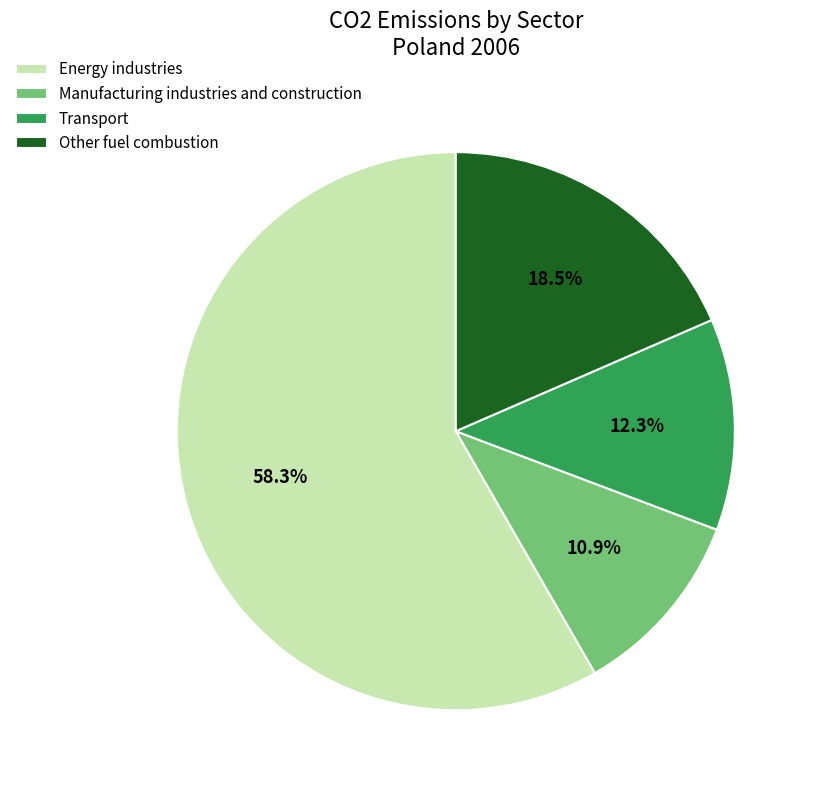

Which category has the smallest portion of the pie?

Manufacturing industries and construction